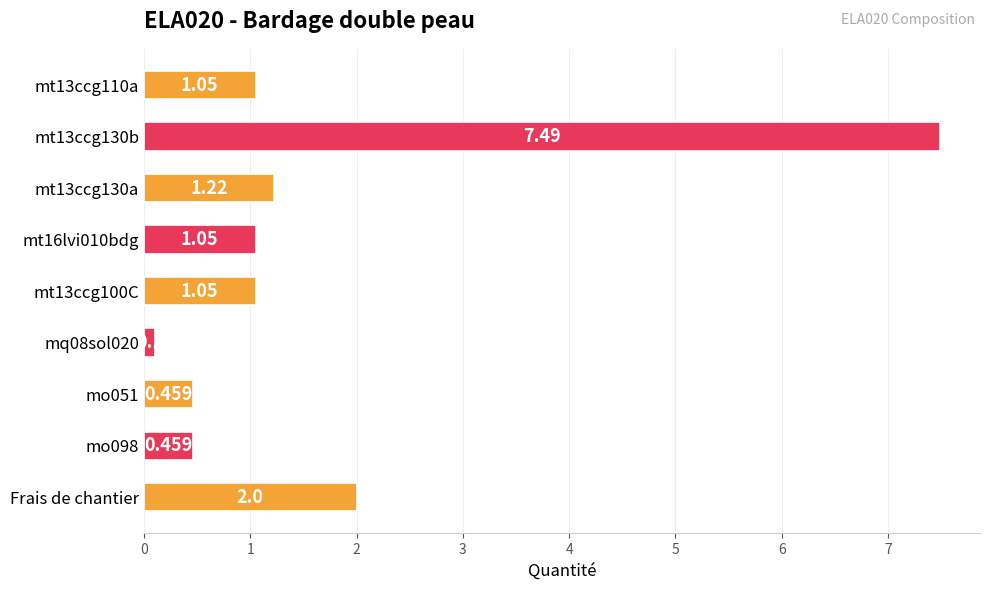

Where is the data nearest to the value 3?

Frais de chantier